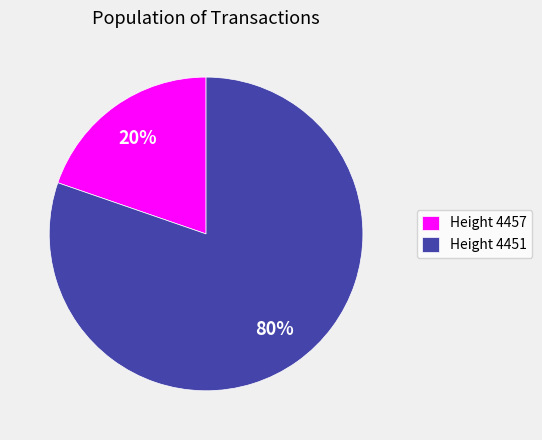

How many slices are in this pie chart?

2